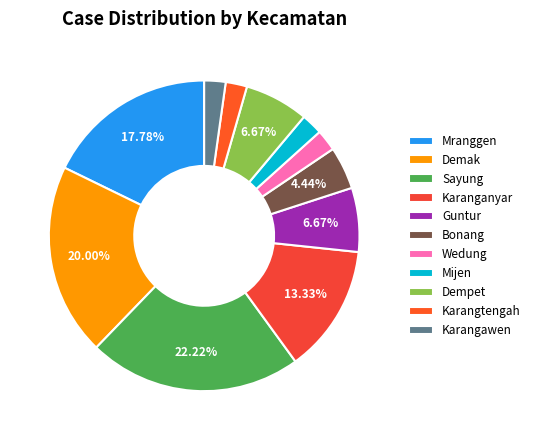

What portion of the pie excludes Sayung?

77.8%